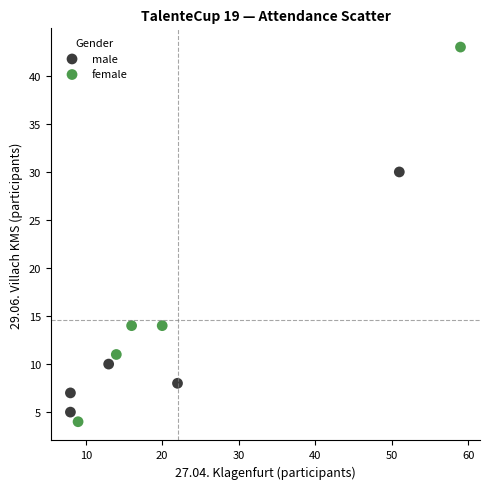

Which series contains the highest Y value?

female